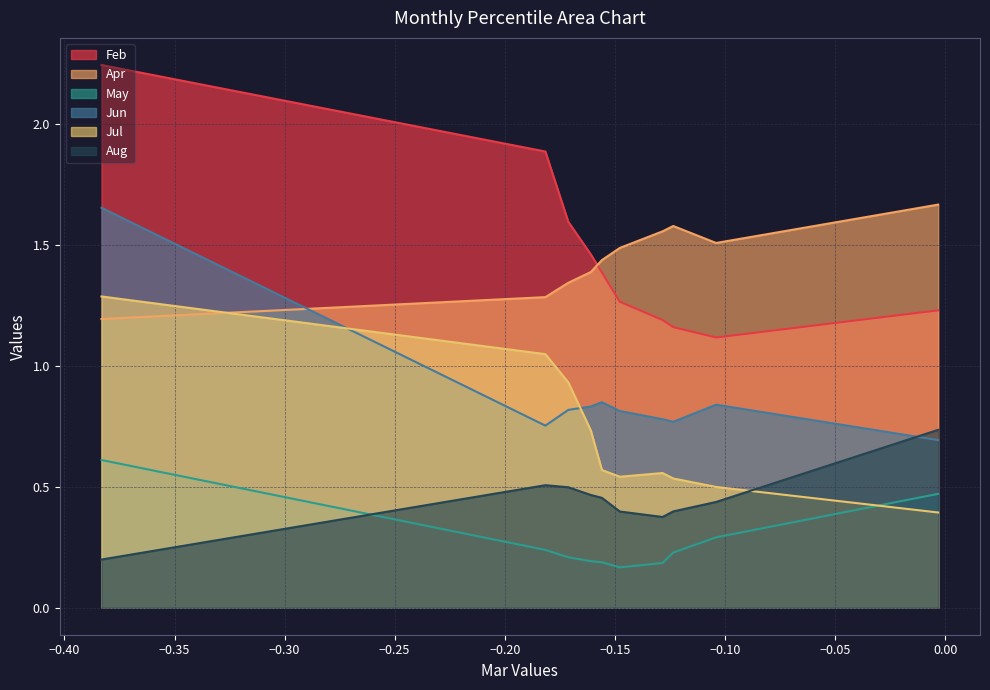

Reading left to right, transcribe all the data shown in this chart.

Feb: 2.2	1.9	1.6	1.5	1.4	1.3	1.2	1.2	1.1	1.2
Apr: 1.2	1.3	1.3	1.4	1.4	1.5	1.6	1.6	1.5	1.7
May: 0.6	0.2	0.2	0.2	0.2	0.2	0.2	0.2	0.3	0.5
Jun: 1.7	0.8	0.8	0.8	0.8	0.8	0.8	0.8	0.8	0.7
Jul: 1.3	1.0	0.9	0.7	0.6	0.5	0.6	0.5	0.5	0.4
Aug: 0.2	0.5	0.5	0.5	0.5	0.4	0.4	0.4	0.4	0.7